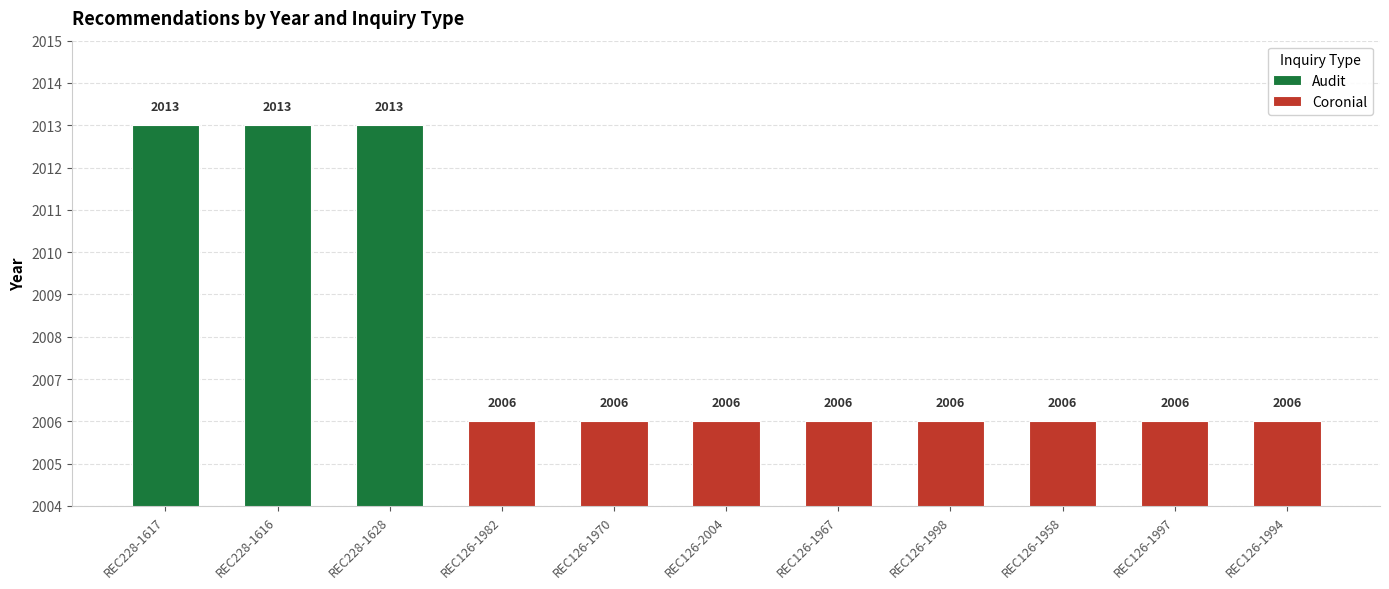

Are the bars horizontal?

No